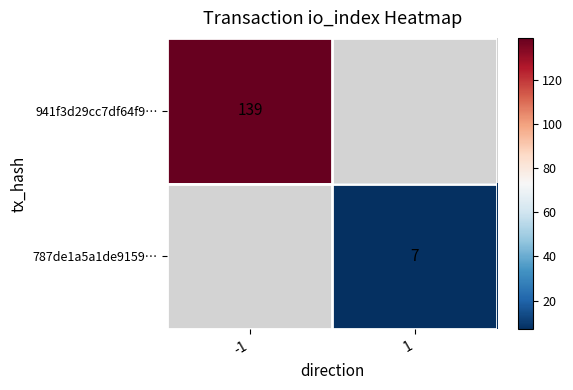

The value of 941f3d29cc7df64f9… at -1 is 245. True or false?

False